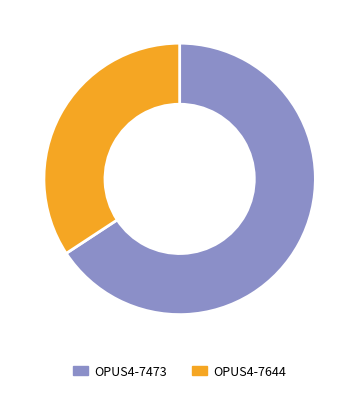

To the nearest percent, what portion does OPUS4-7473 represent?

66%